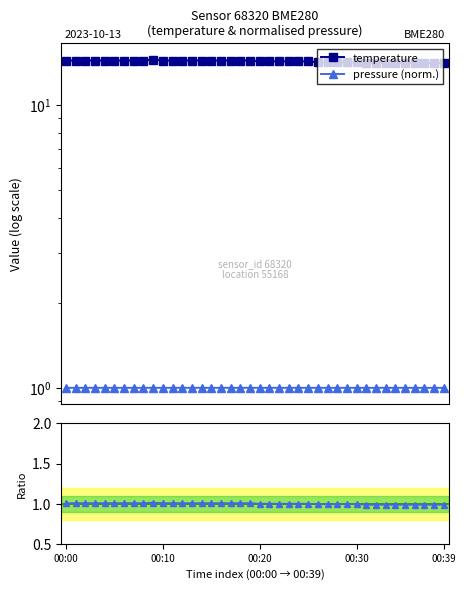

Which series has the widest spread of values?

temperature